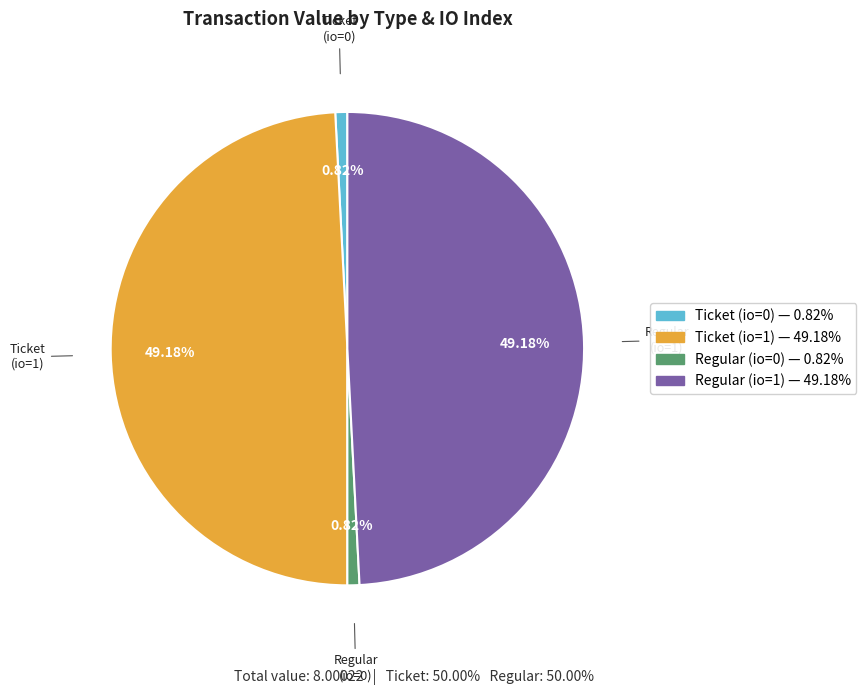

To the nearest percent, what is the average slice percentage?

25%